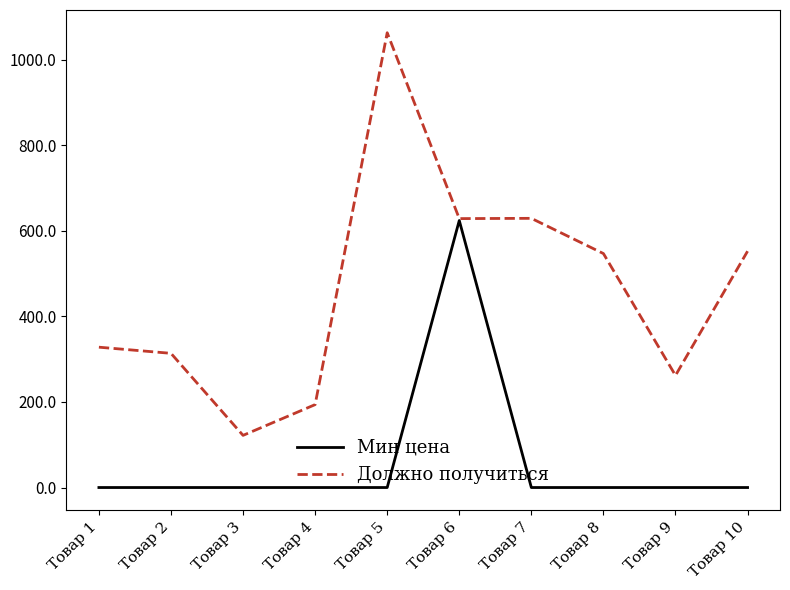

Which series has the largest total across all categories?

Должно получиться